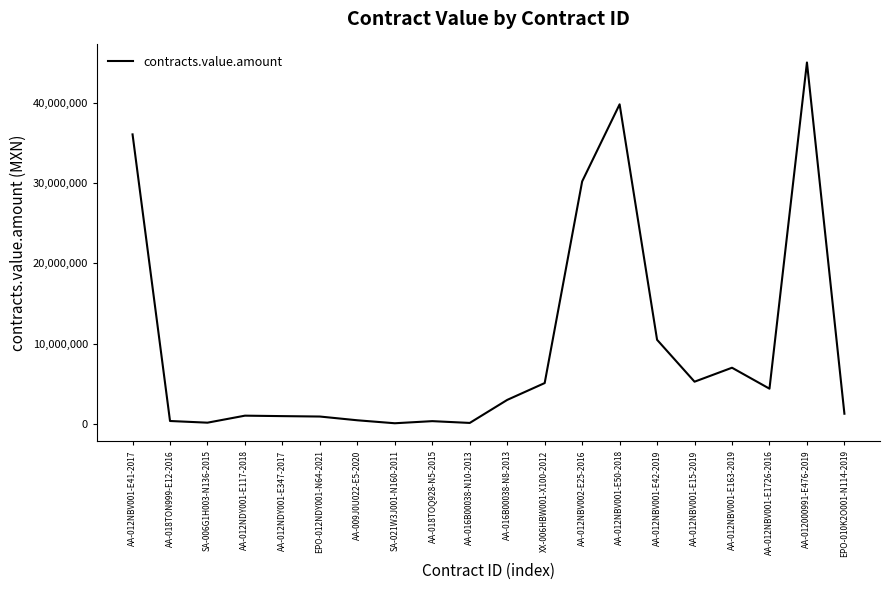

Read the value at AA-018TON999-E12-2016.

325000.0